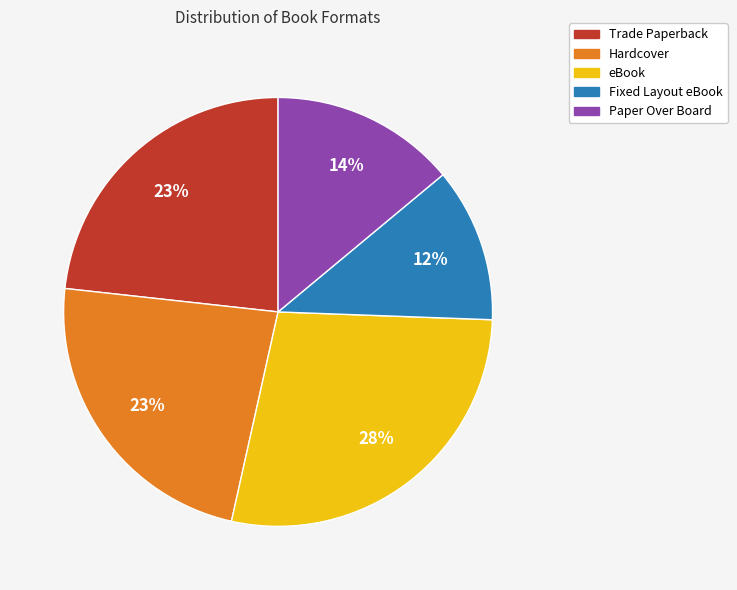

What is the ratio of the value at Fixed Layout eBook to the value at eBook?

0.4